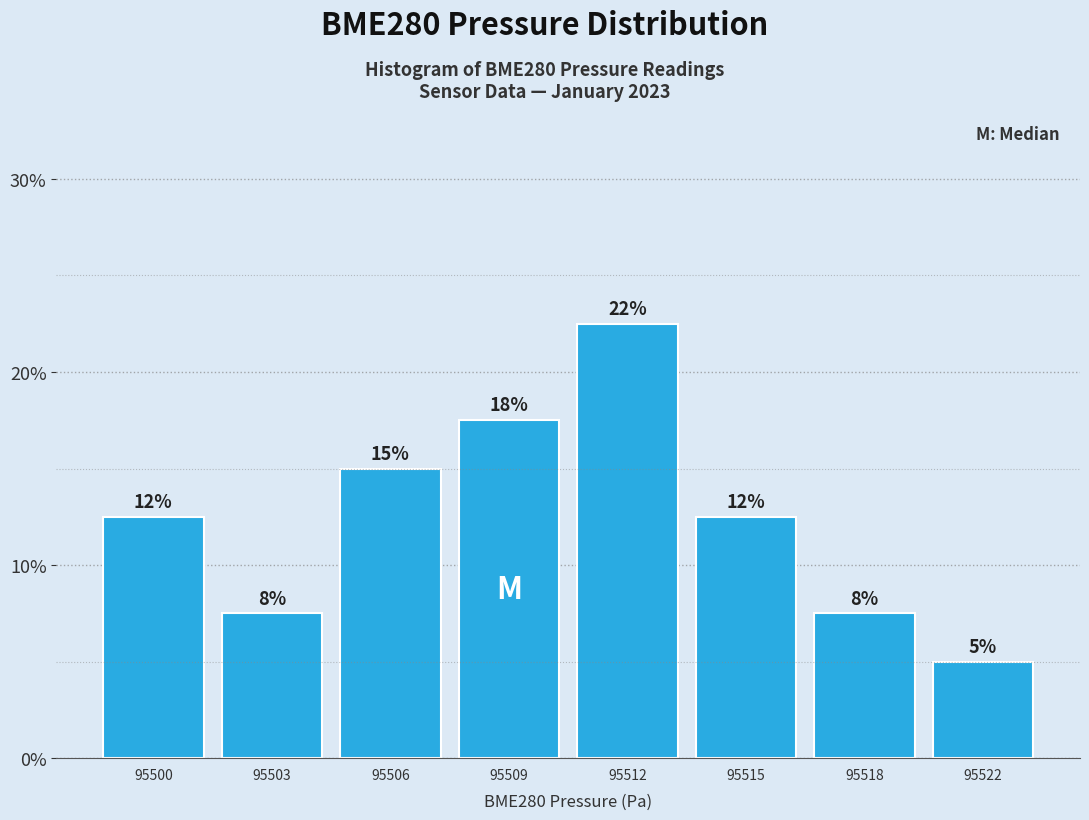

How many bars are there in total?

8